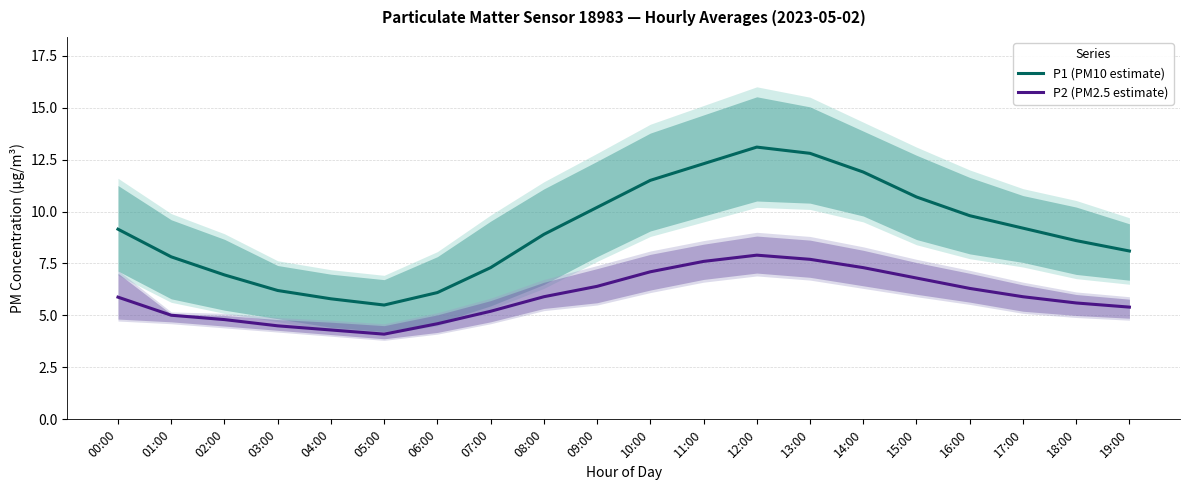

Reading left to right, transcribe all the data shown in this chart.

P1 (PM10 estimate): 9.2	7.8	7.0	6.2	5.8	5.5	6.1	7.3	8.9	10.2	11.5	12.3	13.1	12.8	11.9	10.7	9.8	9.2	8.6	8.1
P2 (PM2.5 estimate): 5.9	5.0	4.8	4.5	4.3	4.1	4.6	5.2	5.9	6.4	7.1	7.6	7.9	7.7	7.3	6.8	6.3	5.9	5.6	5.4